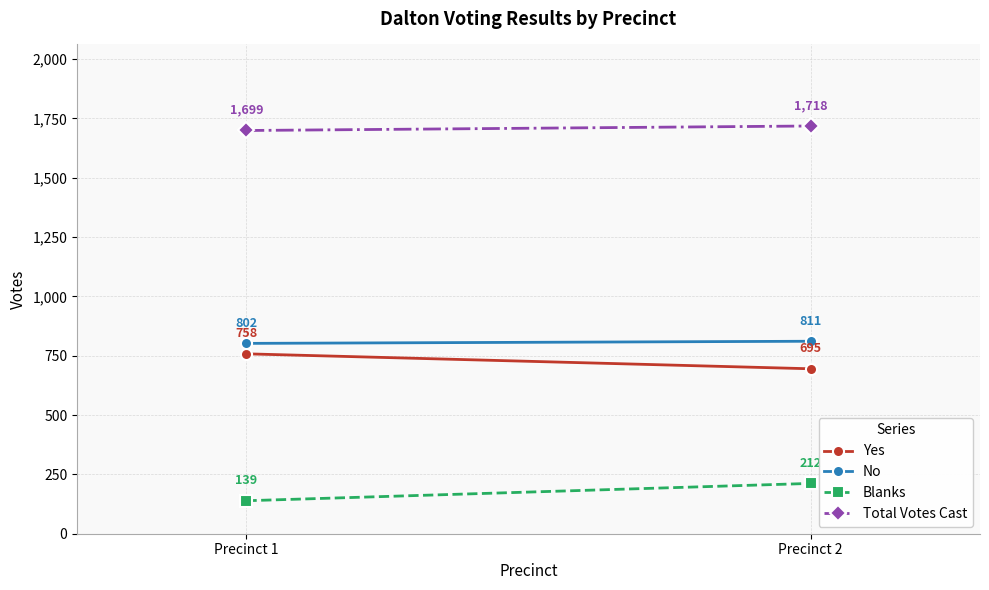

At how many categories does at least one series exceed 1158?

2